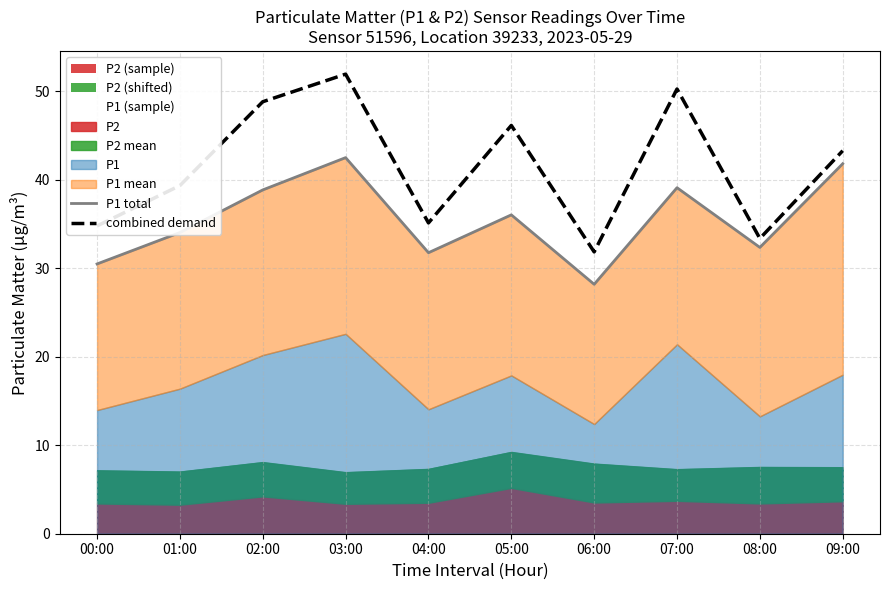

Which has a higher value, 07:00 or 09:00?

09:00